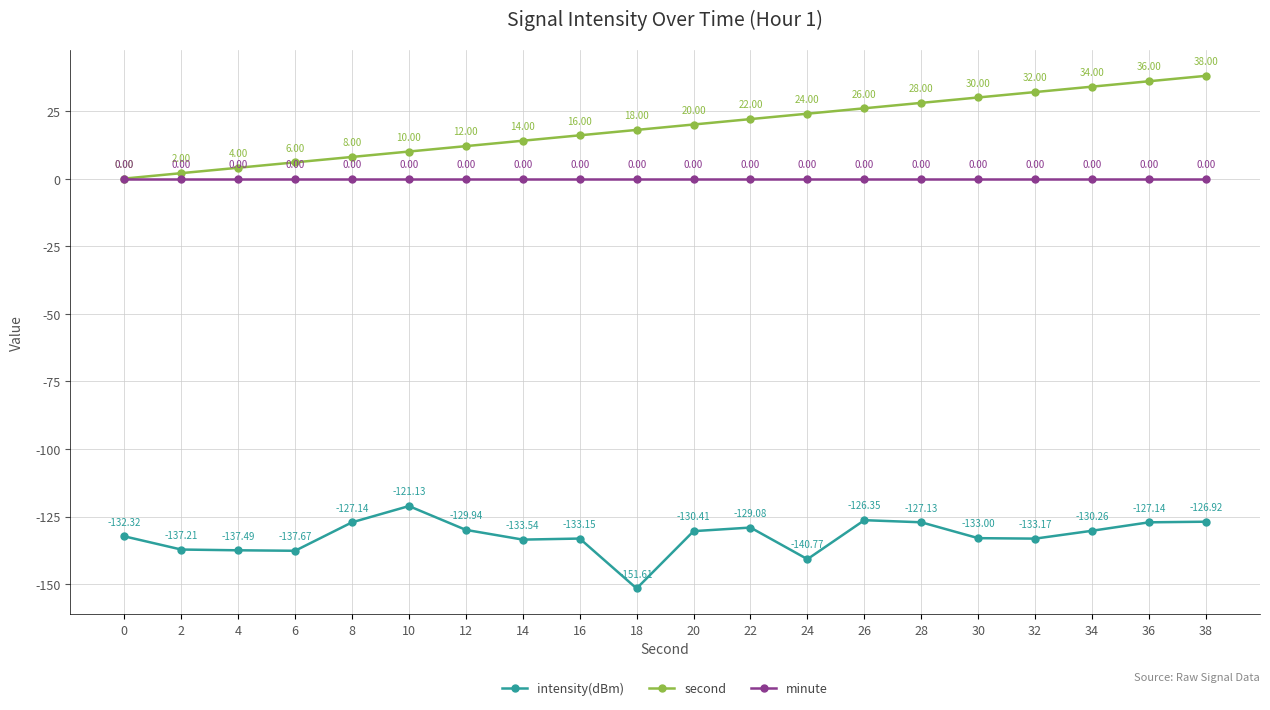

At which category is the sum across all series the highest?

38